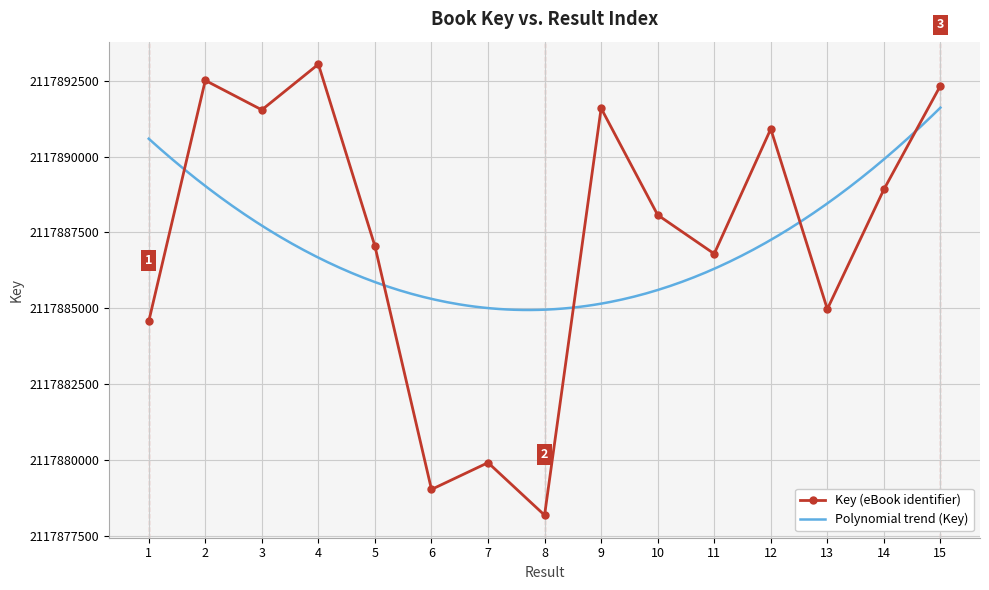

Which category has the highest value across all series?

4